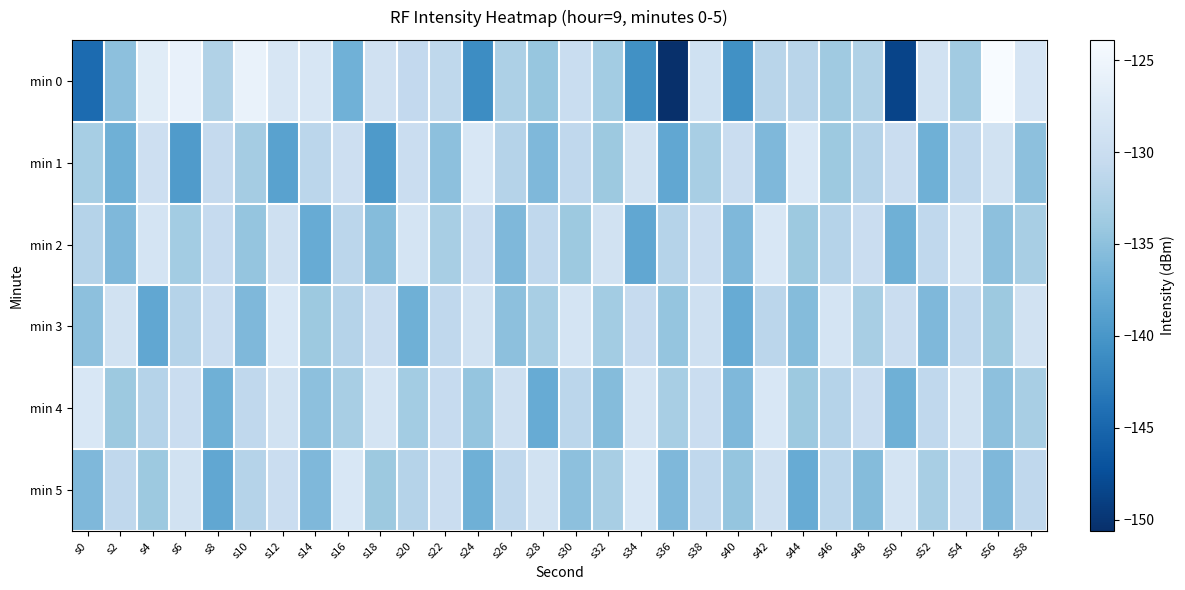

Which series changed the most between s12 and s42?

min 0